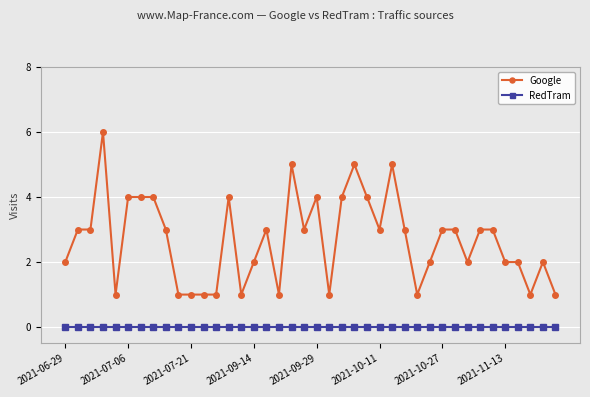

What is the maximum value shown in the chart?

6